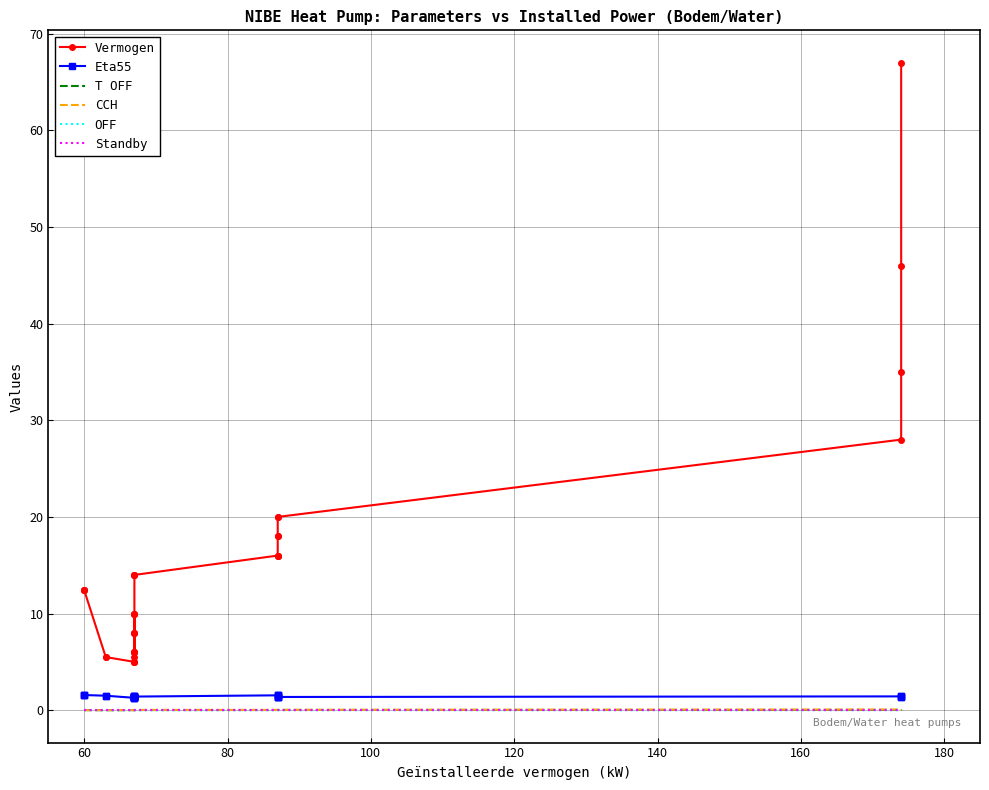

True or false: T OFF and OFF cross at least once.

False